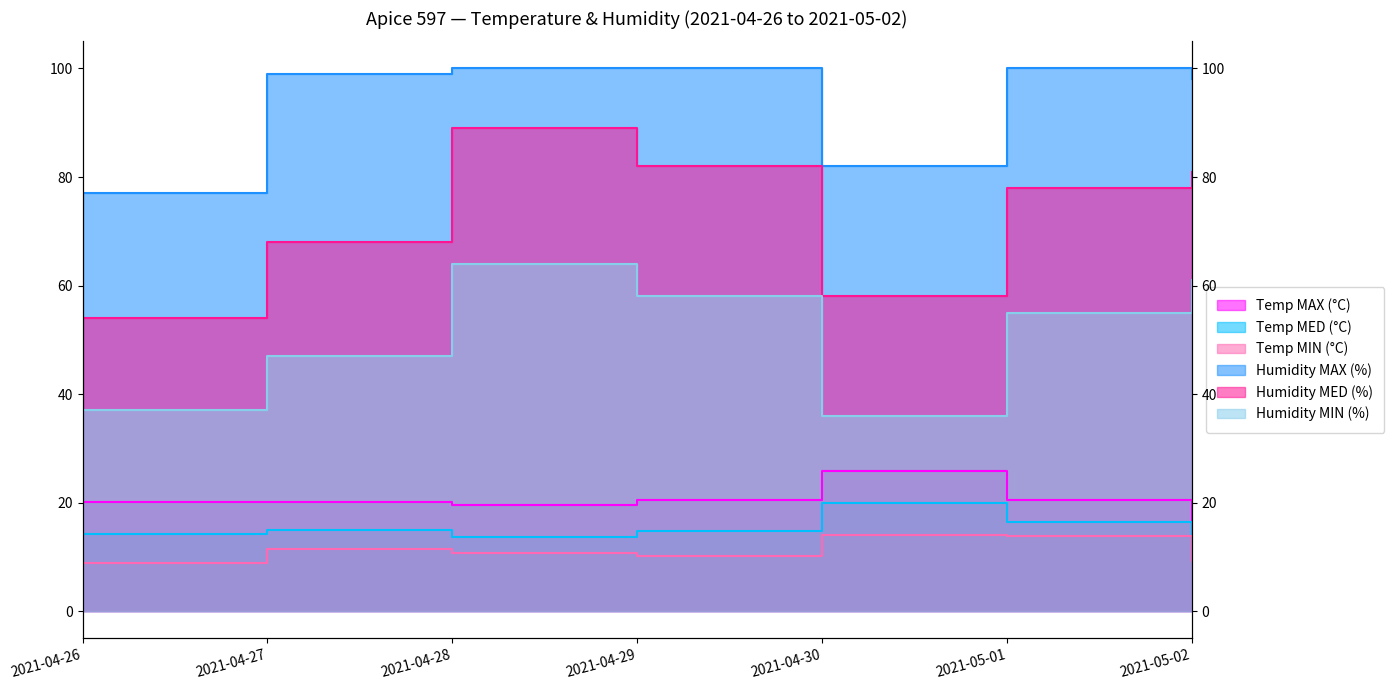

Between 2021-05-01 and 2021-05-02, which series saw the biggest shift?

Humidity MIN (%)